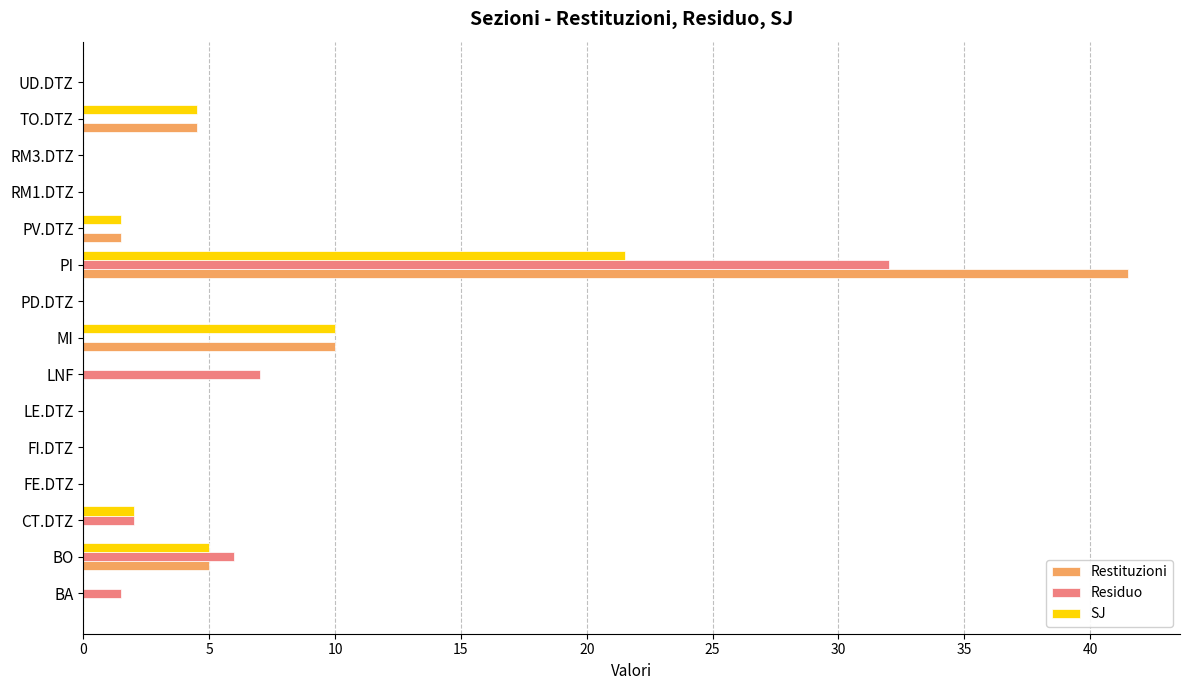

Which label corresponds to the largest value in the chart?

PI